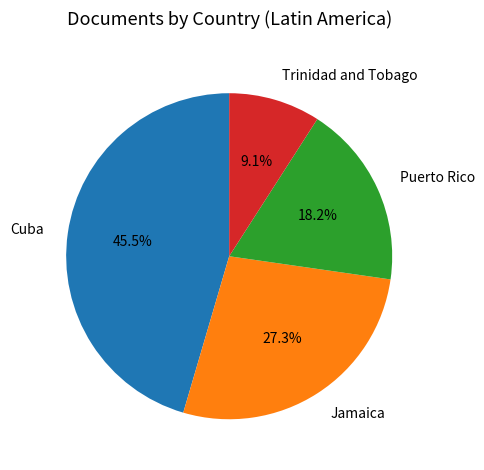

Between Puerto Rico and Cuba, which is larger?

Cuba